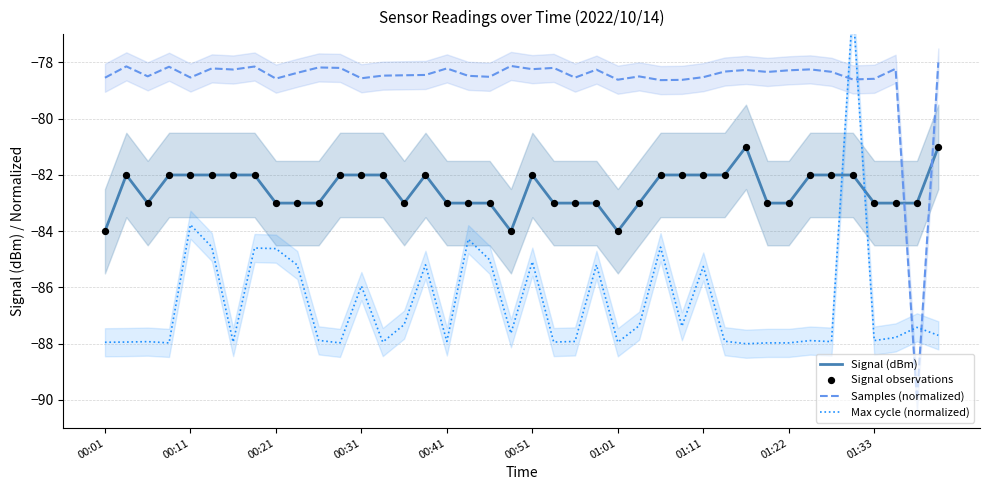

What is the total value across all series at 26?

-327.2